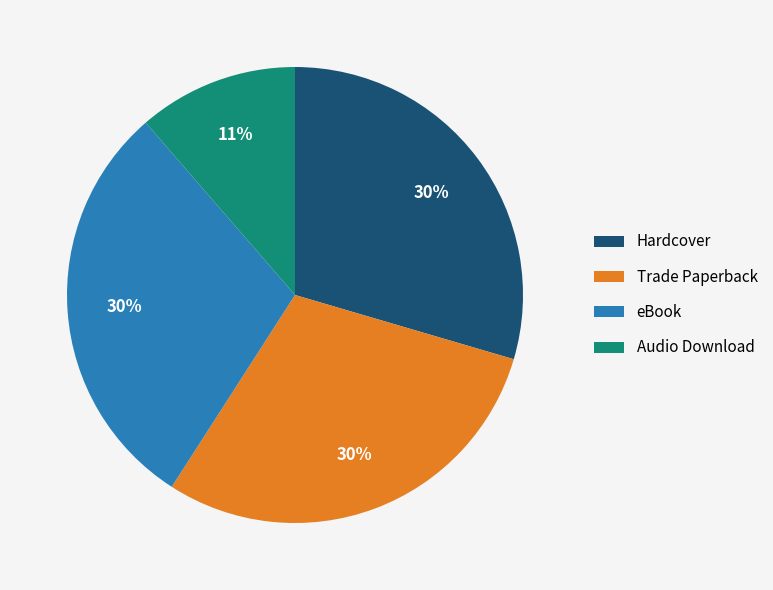

Which slice is the smallest?

Audio Download